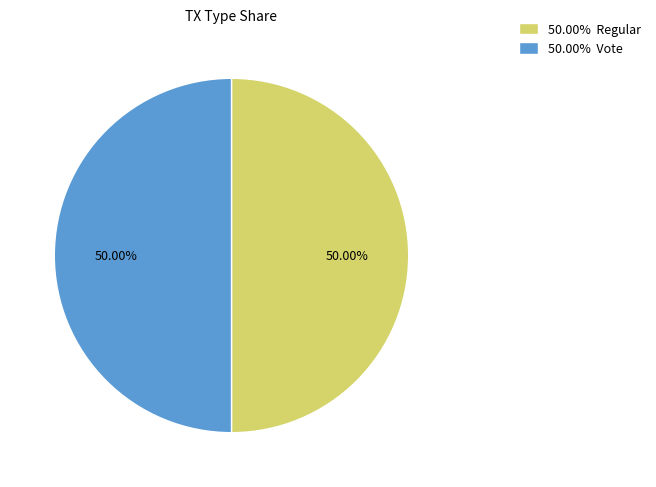

Approximately how many times larger is the value at 50.00% Regular compared to 50.00% Vote?

1.0